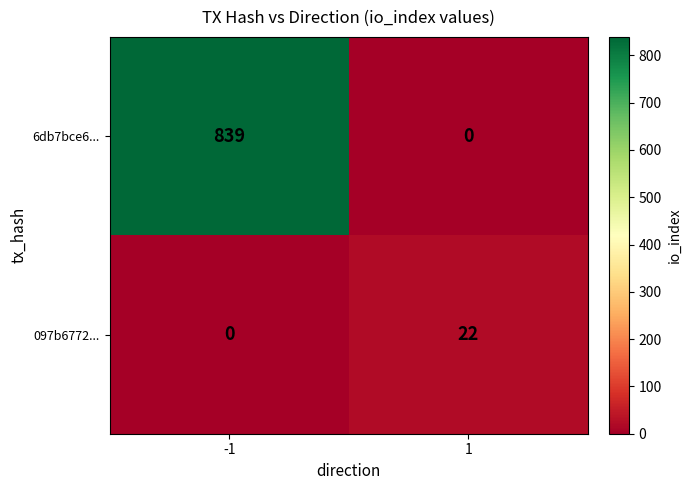

How many values in 097b6772... are above zero?

1